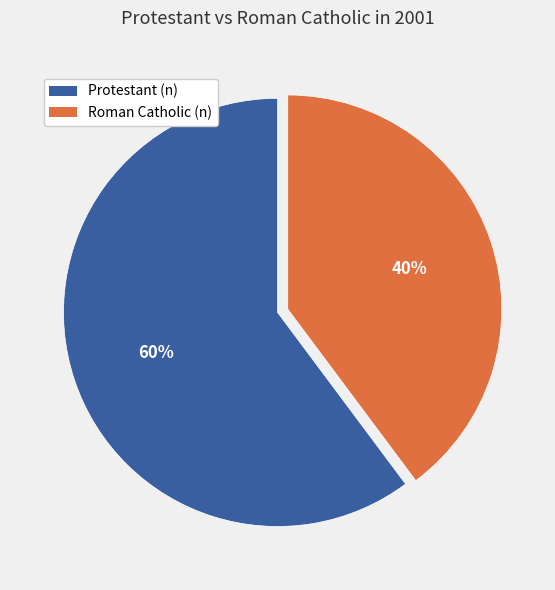

To the nearest percent, what is the difference between the largest and smallest slice percentages?

20%